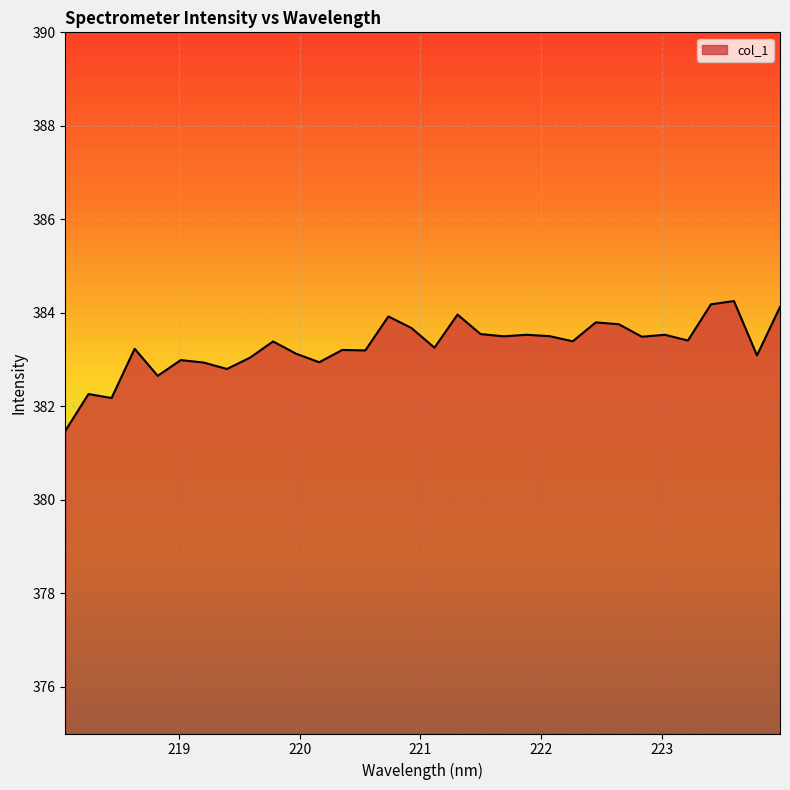

How many lines are shown in the chart?

1